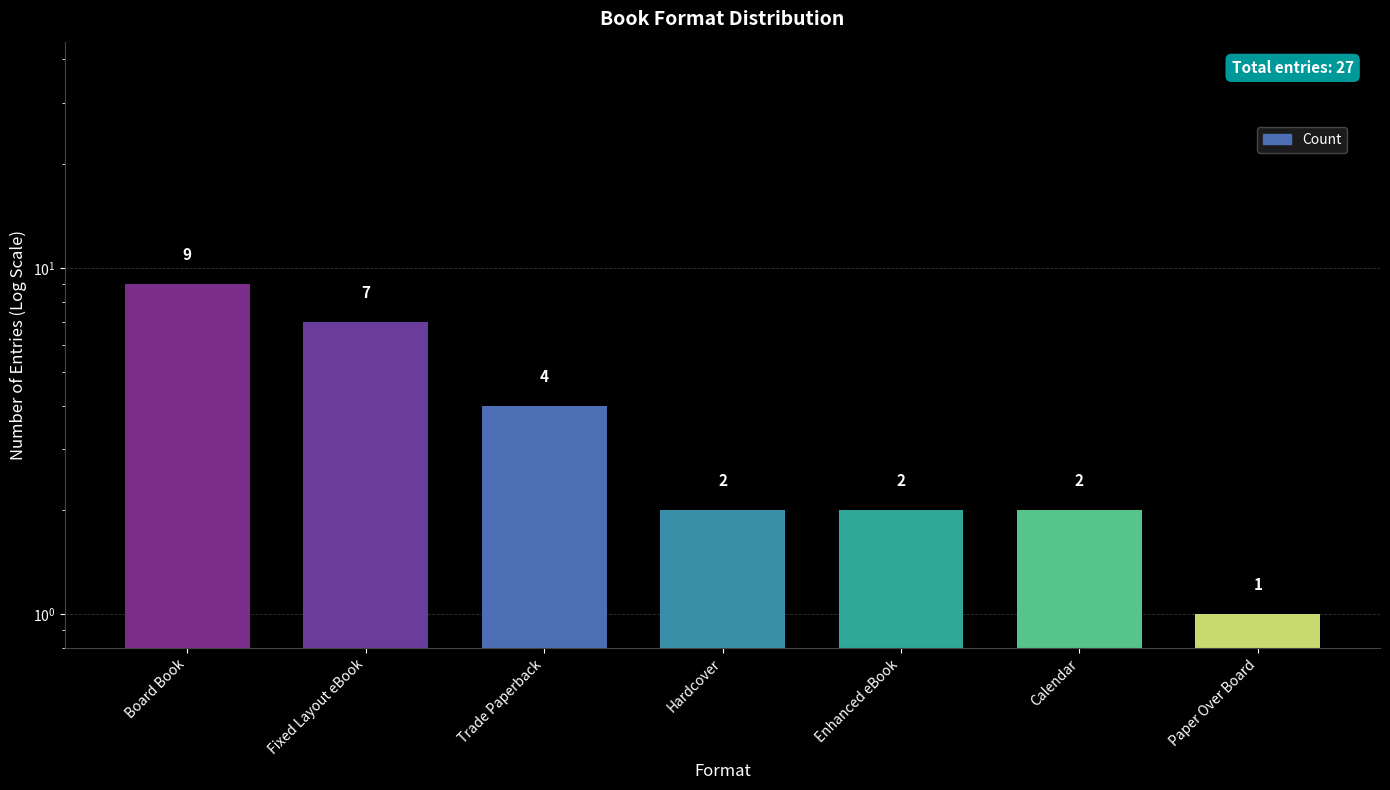

What is the change in value from Board Book to Trade Paperback?

-5